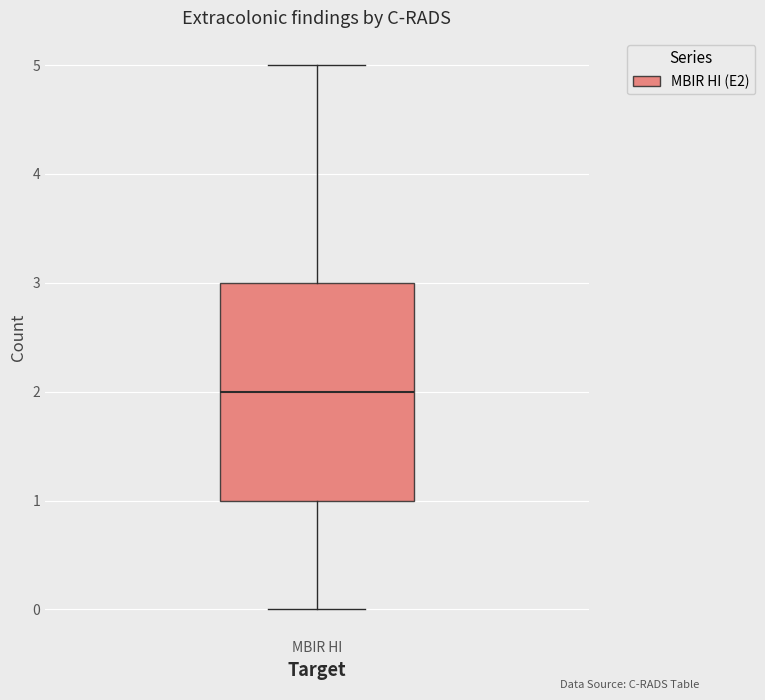

Read this box plot against the y-axis: the position of the median line, the range covered by the box, and the ends of both whiskers. The values are not printed on the chart, so give them approximately, as read against the axis.

median 2, box 1 to 3, whiskers 0 to 5